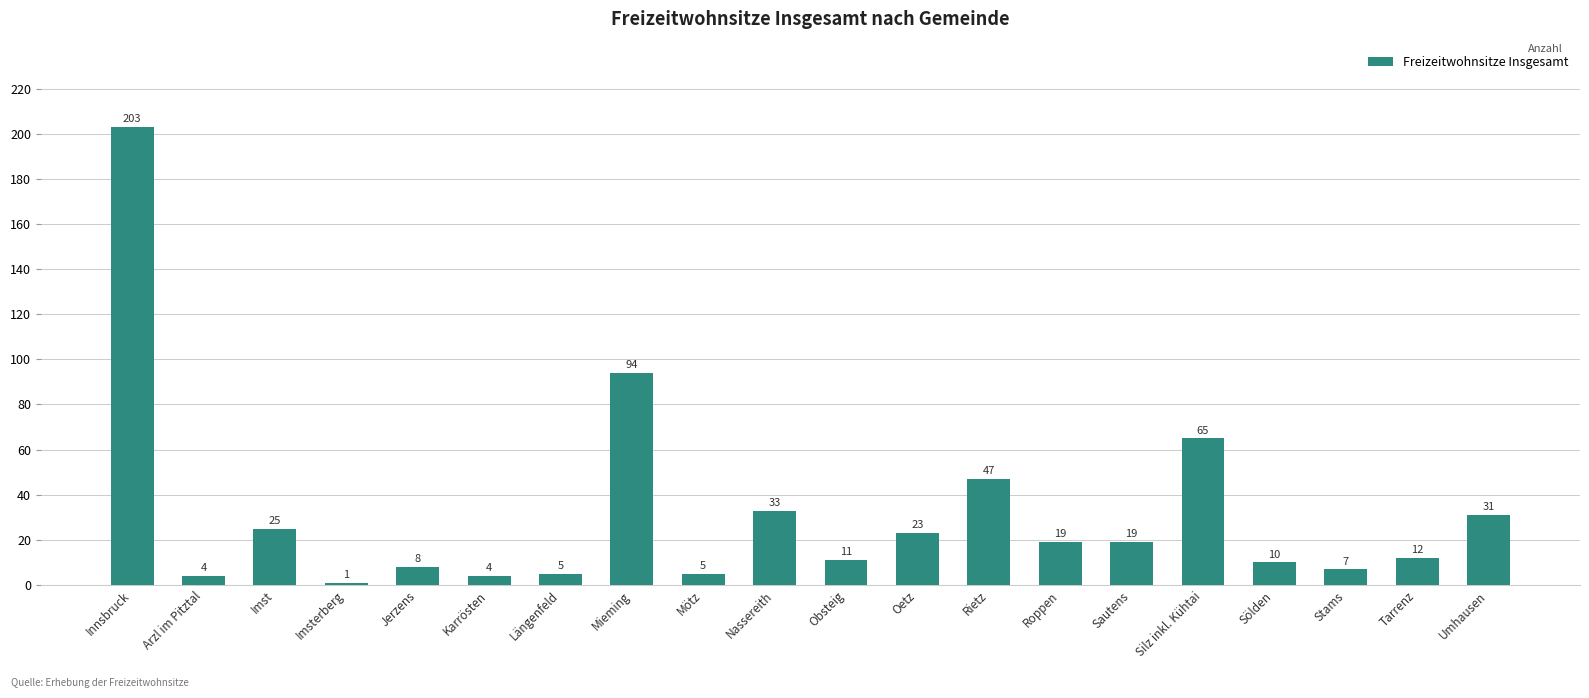

What is the sum of the values at Rietz and Tarrenz?

59